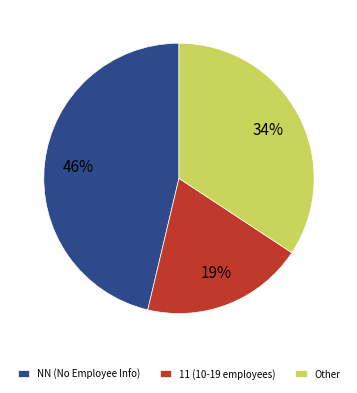

Is the sum of NN (No Employee Info) and Other greater than half?

Yes